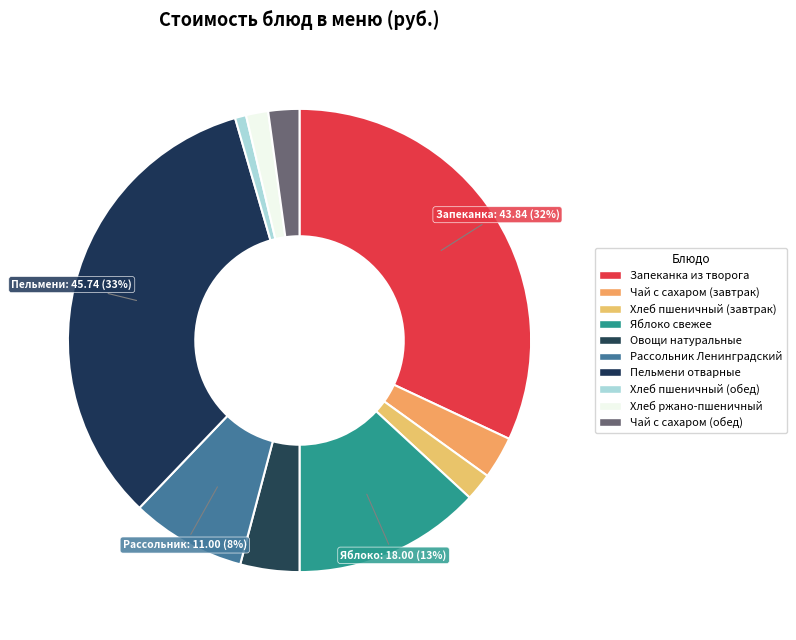

Count the number of slices in the pie.

10